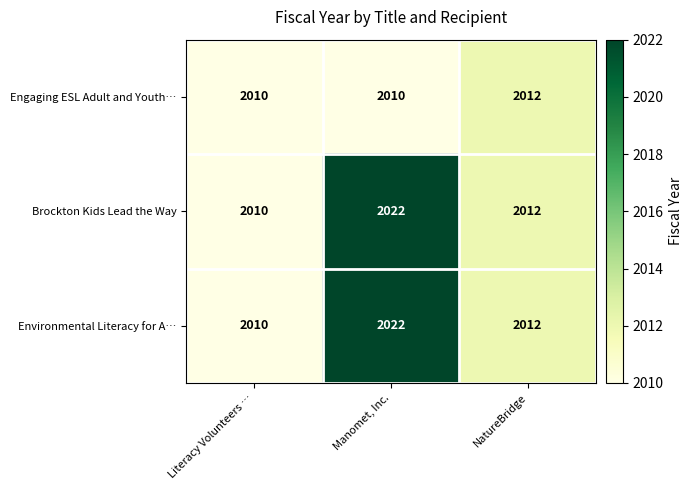

What is the total value across all series at Manomet, Inc.?

6054